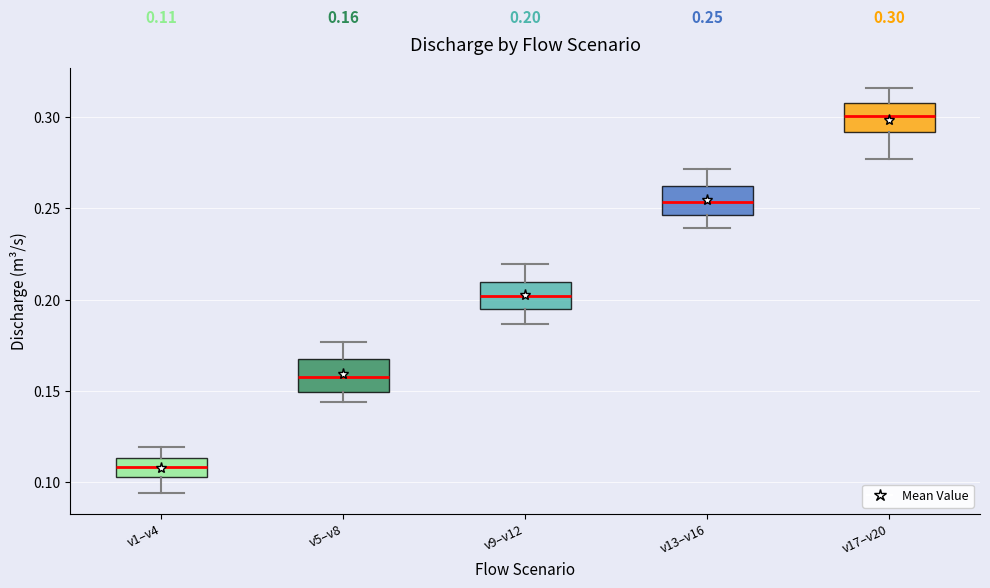

Which box's median line is the highest?

v17–v20